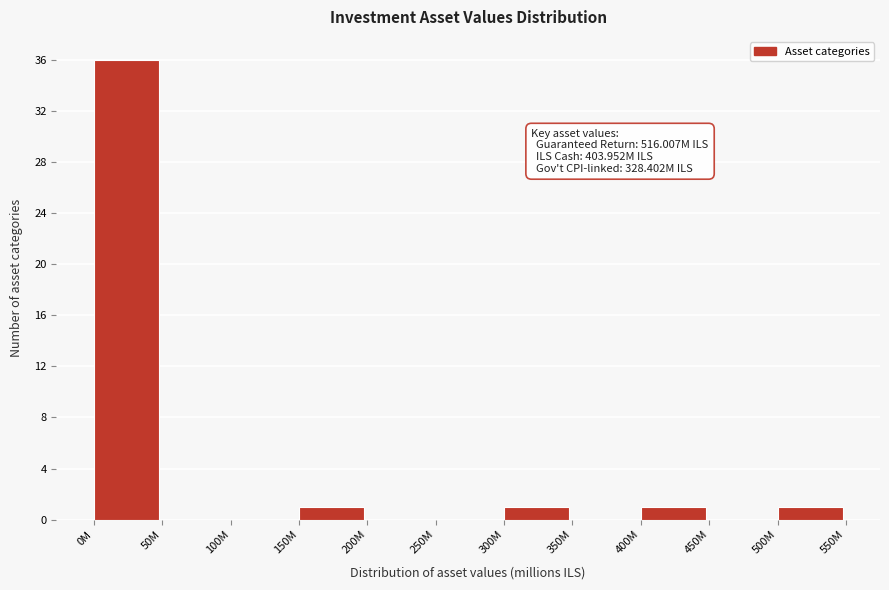

Reading left to right, transcribe all the data shown in this chart.

0M=36	50M=0	100M=0	150M=1	200M=0	250M=0	300M=1	350M=0	400M=1	450M=0	500M=1